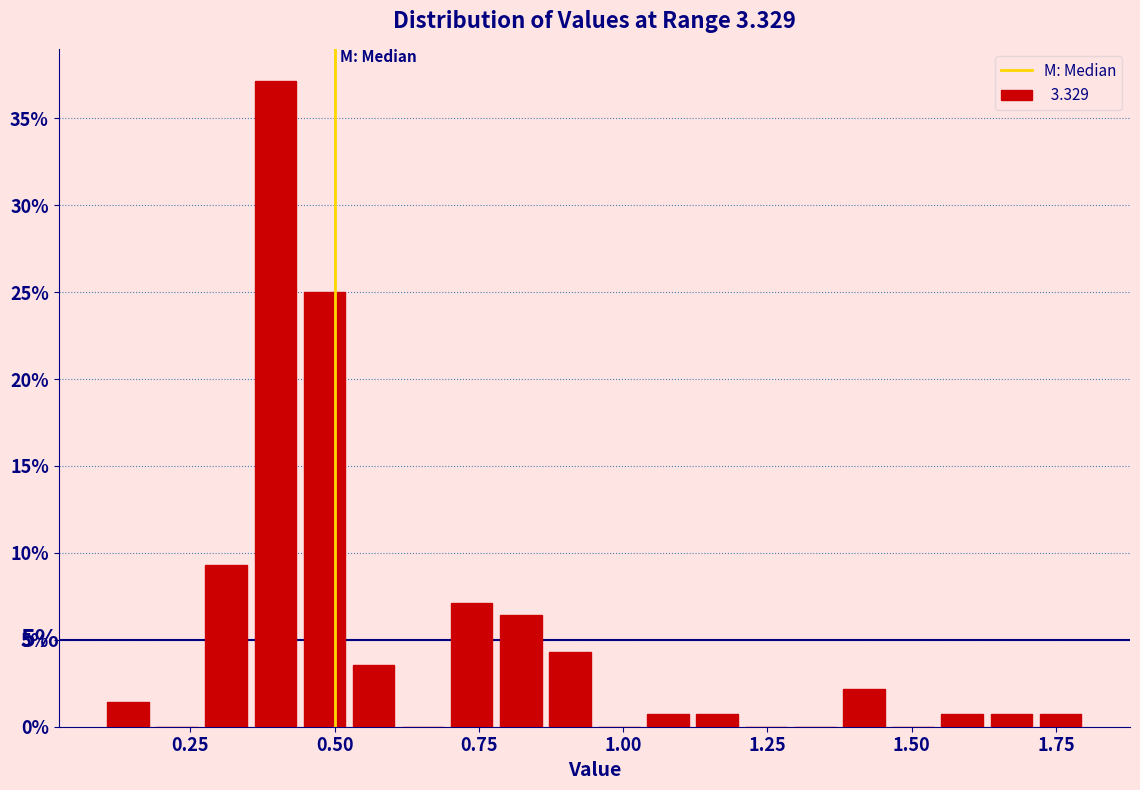

Read against the x-axis, roughly where is the centre of the tallest bar?

0.40